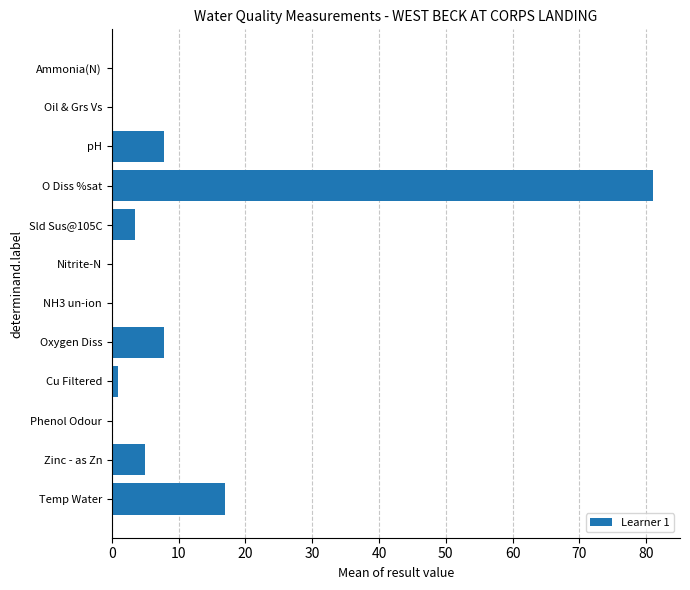

True or false: the data shows 0.0 at Oil & Grs Vs.

True